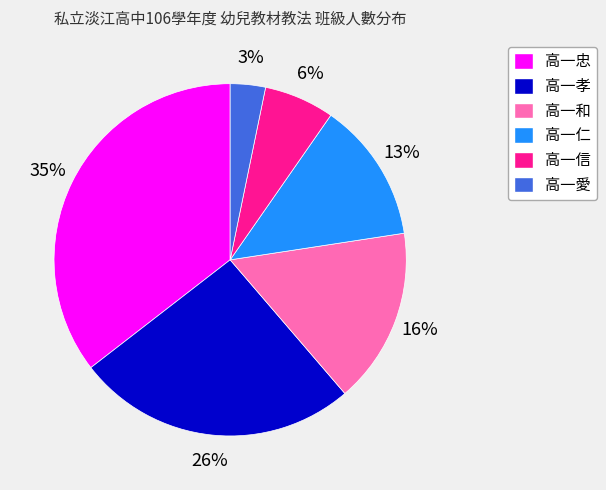

Which category has the smallest portion of the pie?

高一愛